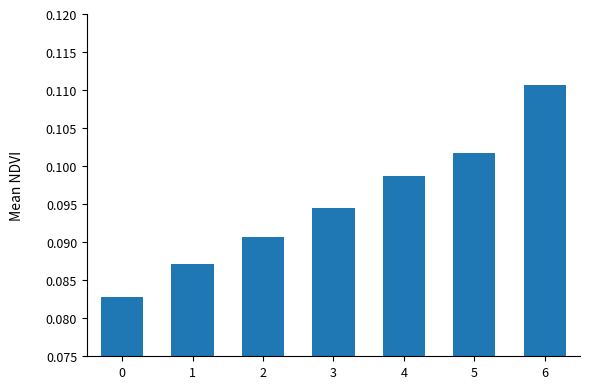

Which label corresponds to the largest value in the chart?

6